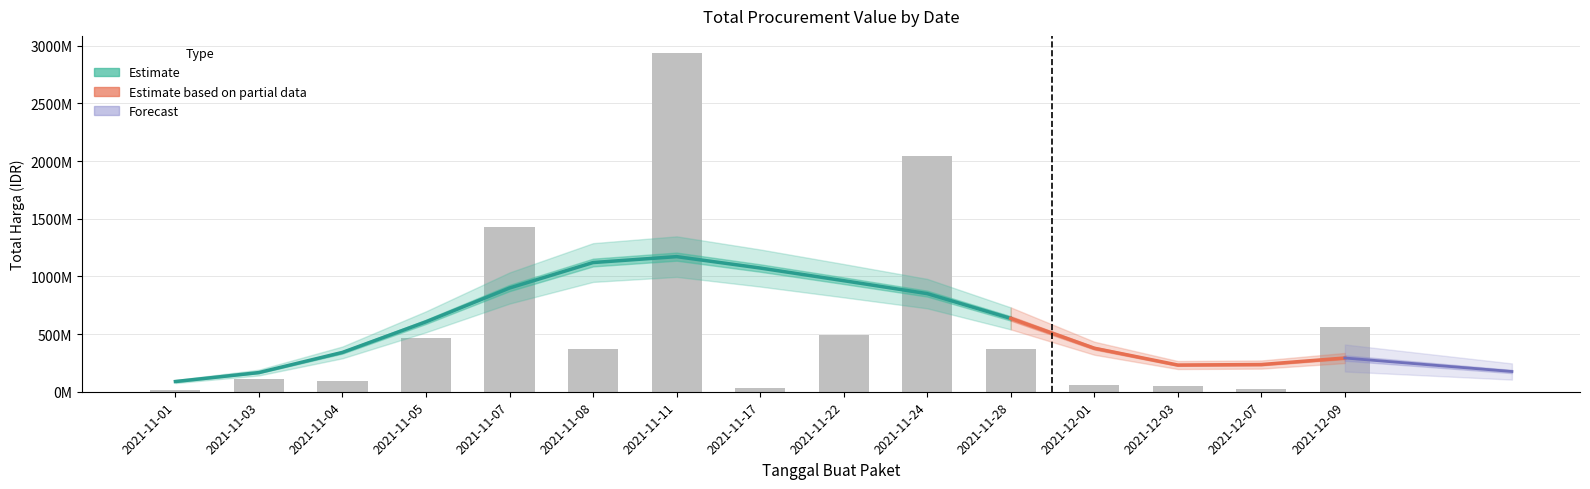

List the labels in order of value, largest first.

2021-11-11, 2021-11-24, 2021-11-07, 2021-12-09, 2021-11-22, 2021-11-05, 2021-11-28, 2021-11-08, 2021-11-03, 2021-11-04, 2021-12-01, 2021-12-03, 2021-11-17, 2021-12-07, 2021-11-01